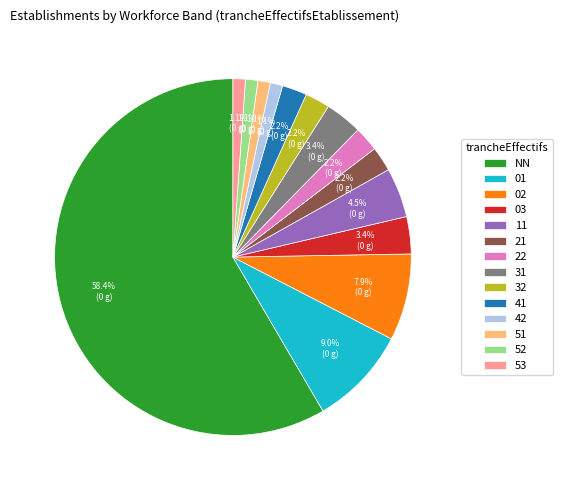

Which slice represents more than half of the pie?

NN